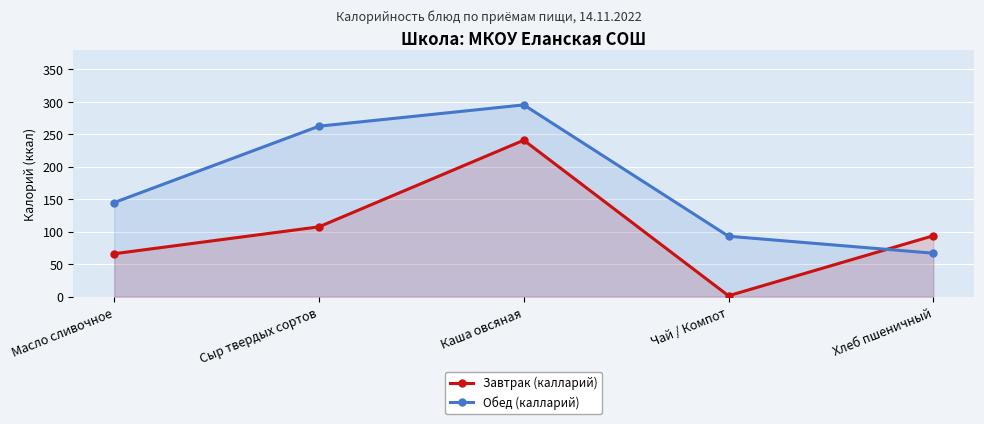

Where is Завтрак (калларий) nearest to the value 121?

Сыр твердых сортов